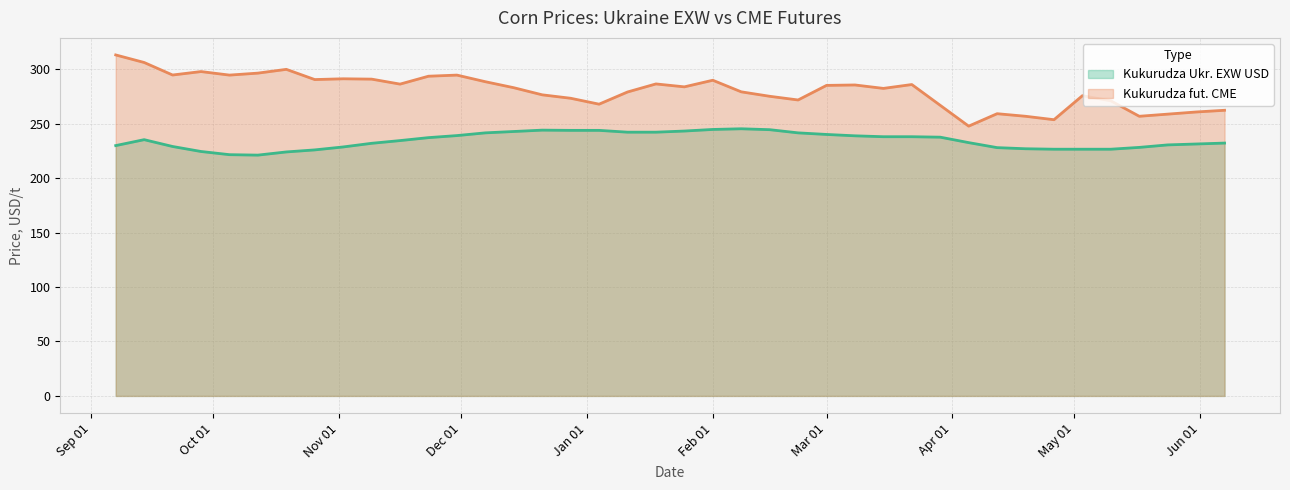

How many distinct data groups are displayed?

2